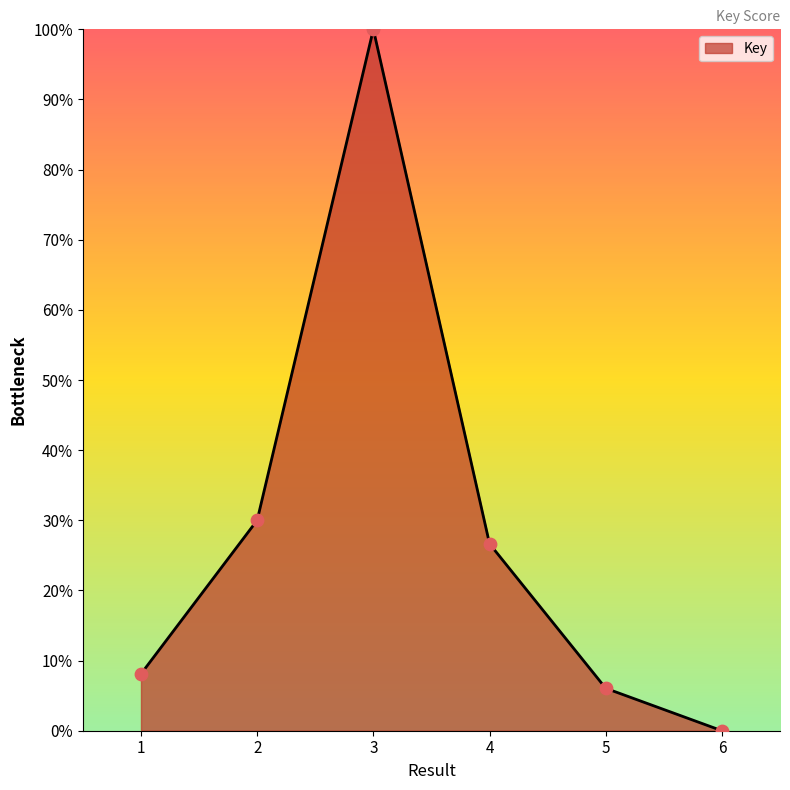

Approximately how many times larger is the value at 1 compared to 5?

1.3